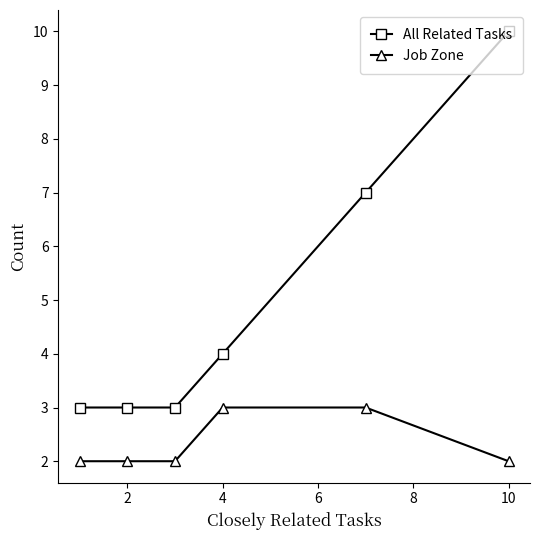

True or false: Job Zone and All Related Tasks cross at least once.

False